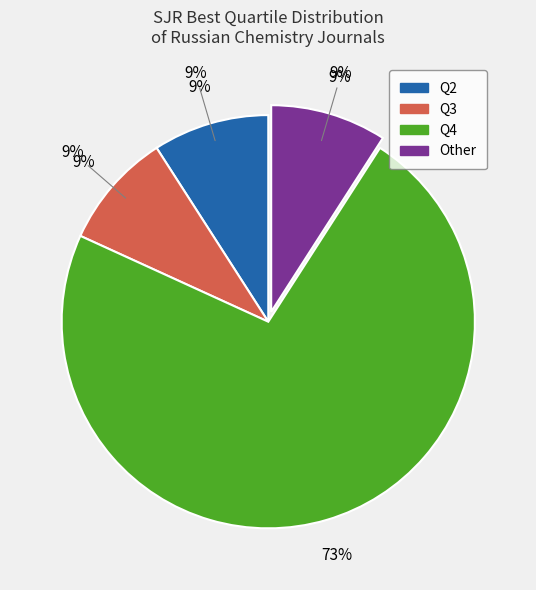

Count the number of slices in the pie.

4